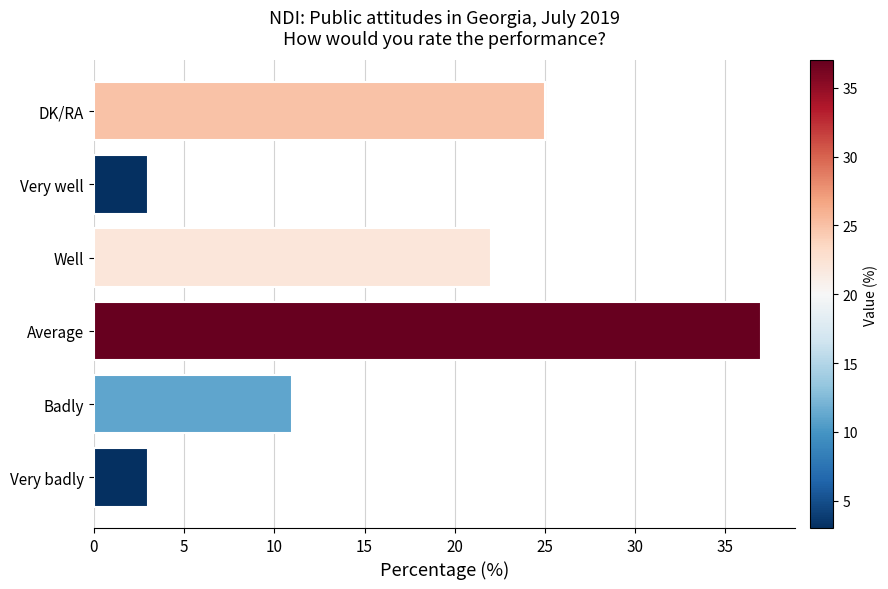

Count the number of data series in this chart.

1